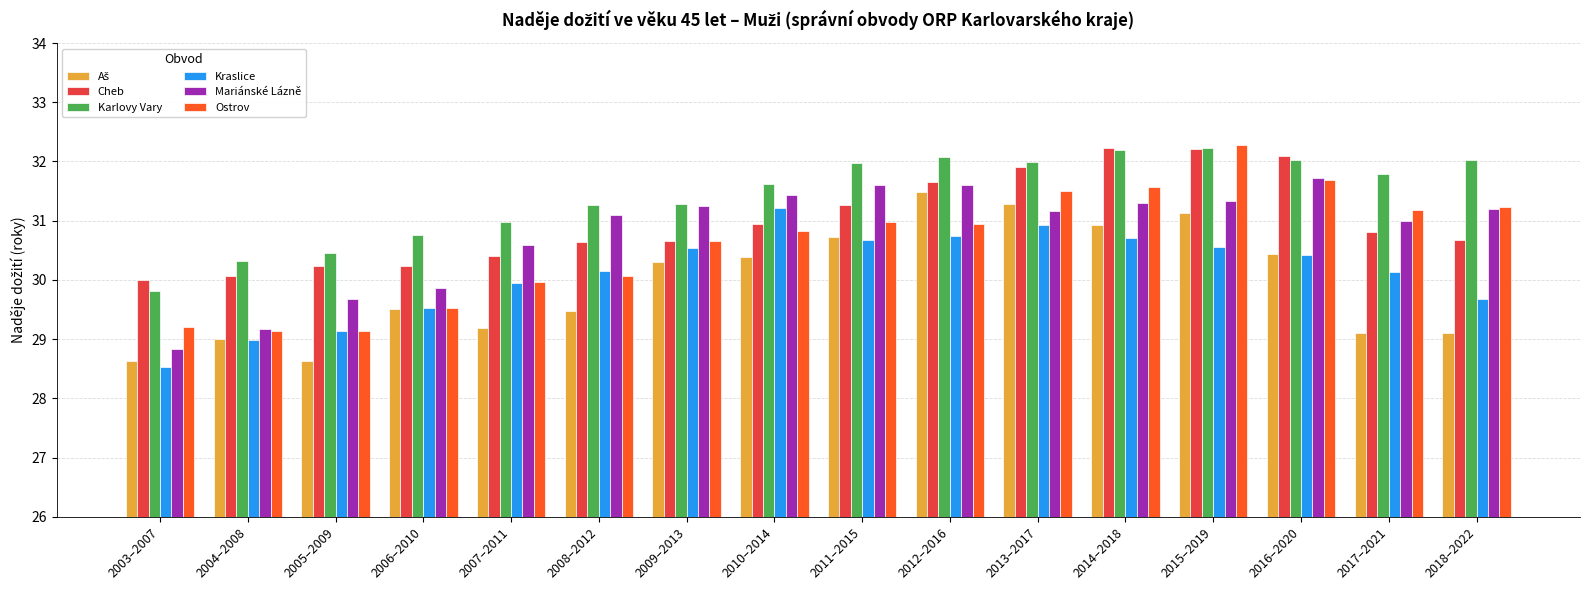

The value of Cheb at 2014–2018 is 6.5. True or false?

False